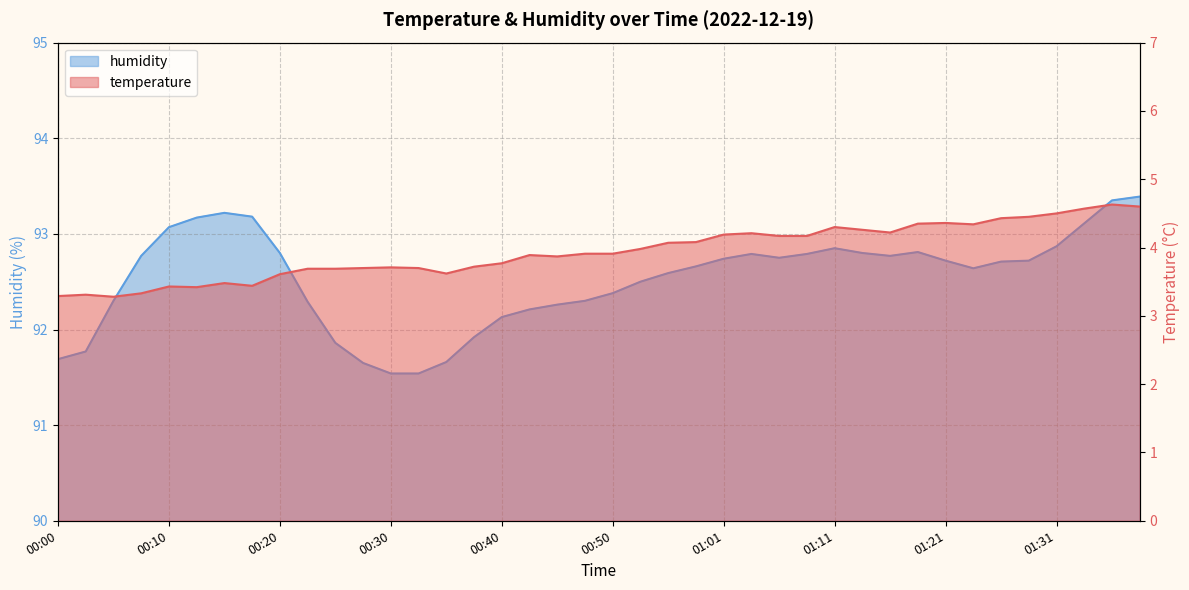

Which series has the widest spread of values?

humidity